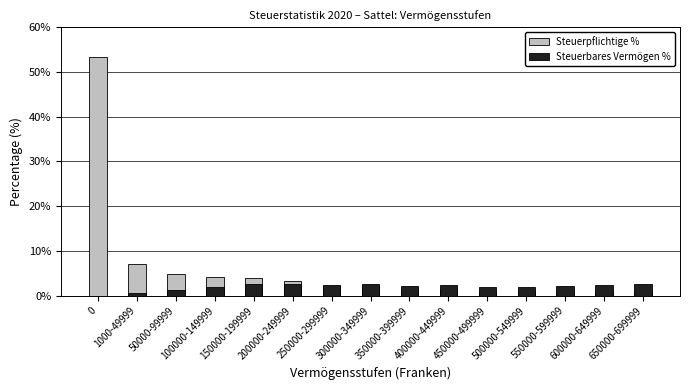

At 200000-249999, list the series in order from smallest to largest.

Steuerbares Vermögen %, Steuerpflichtige %